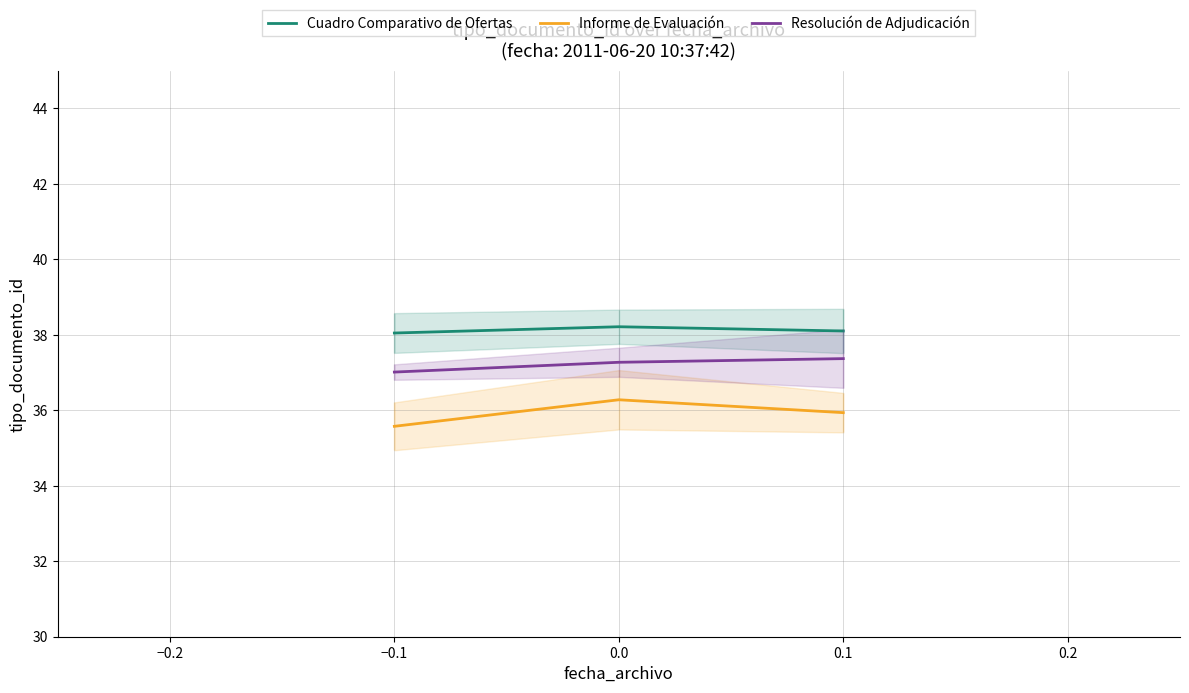

Does the chart display data point markers on the line(s)?

No